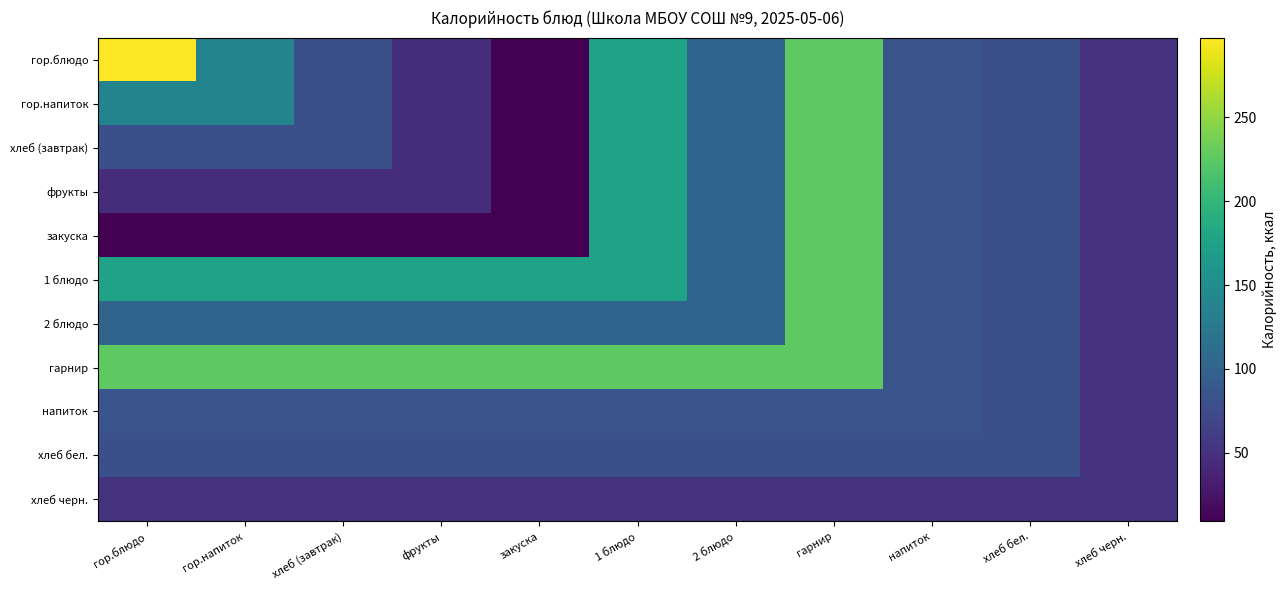

List the series in order of their peak value, lowest first.

хлеб черн., хлеб бел., напиток, гор.напиток, хлеб (завтрак), фрукты, закуска, 1 блюдо, 2 блюдо, гарнир, гор.блюдо